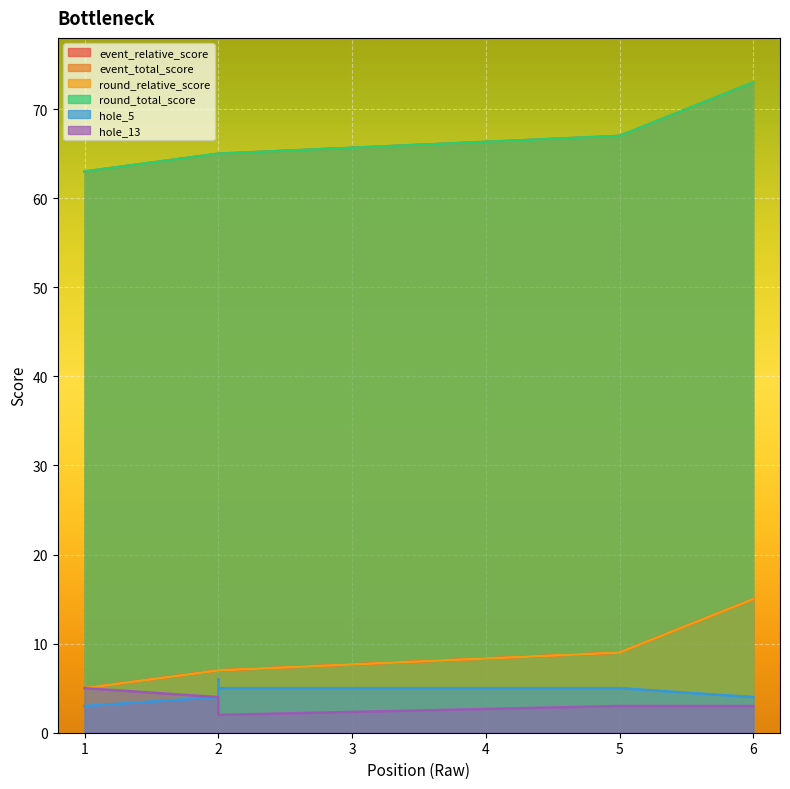

How many lines are shown in the chart?

6